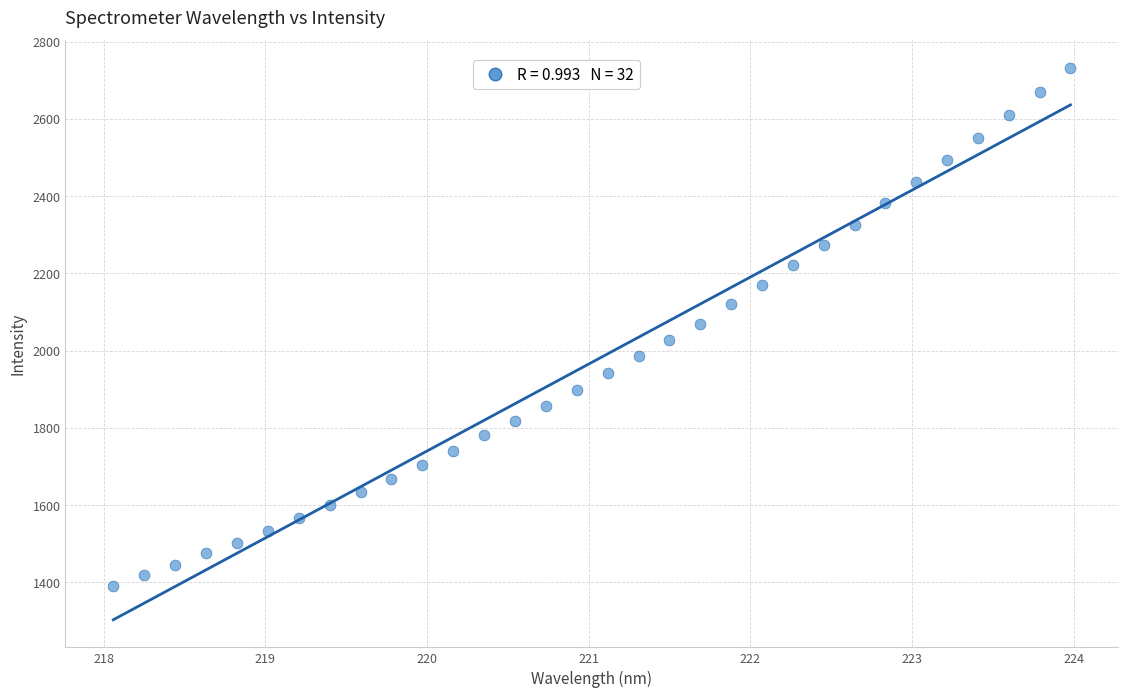

What is the range of X values (max minus min)?

5.9